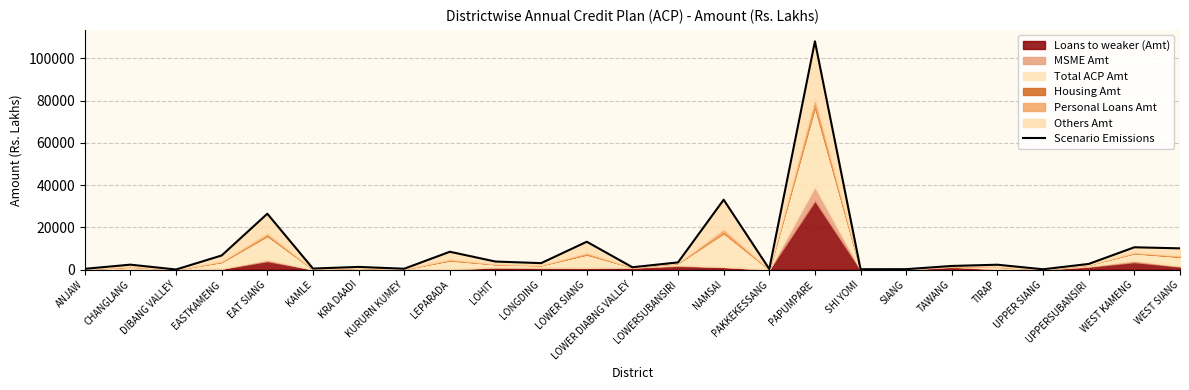

Where is the data nearest to the value 54114?

NAMSAI